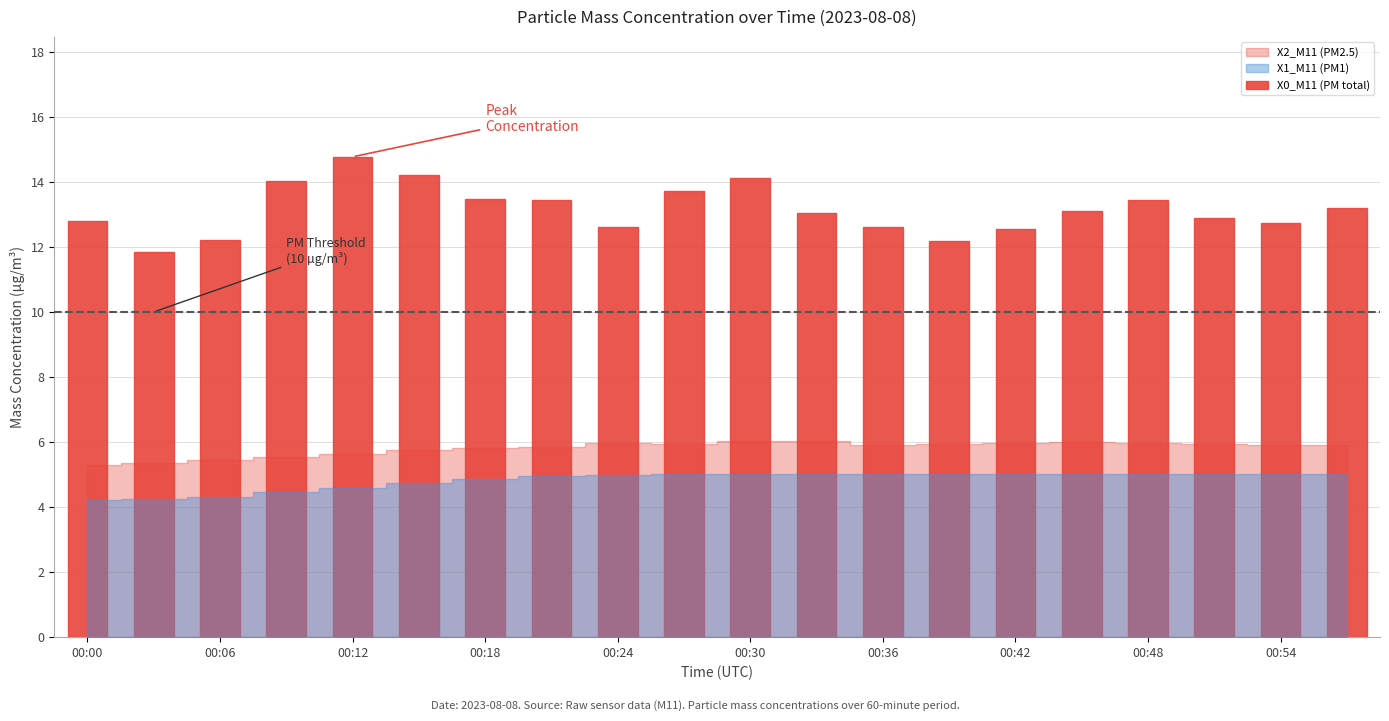

What is the sum of all values?

263.0